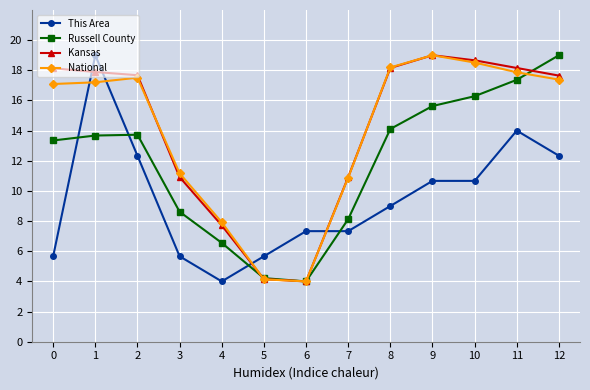

What is the spread (max minus min) of values at 9?

8.3